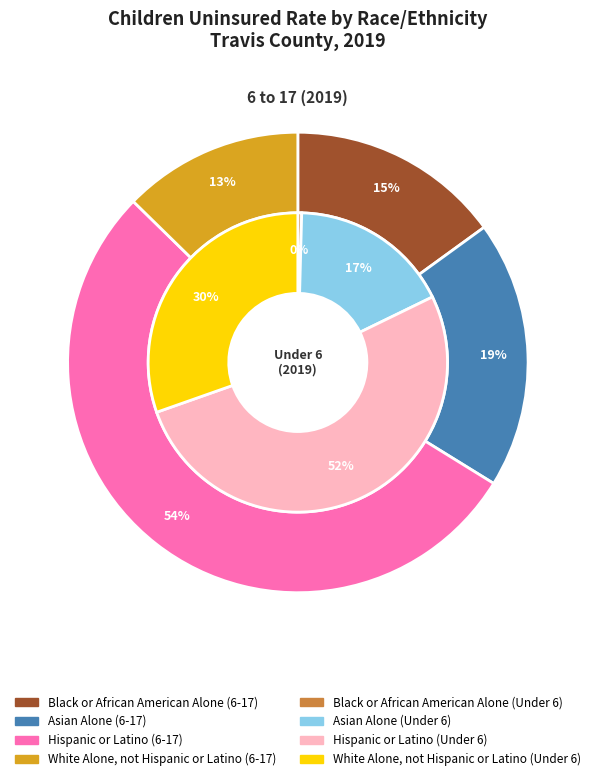

To the nearest percent, what percentage of the pie is Asian Alone?

19%